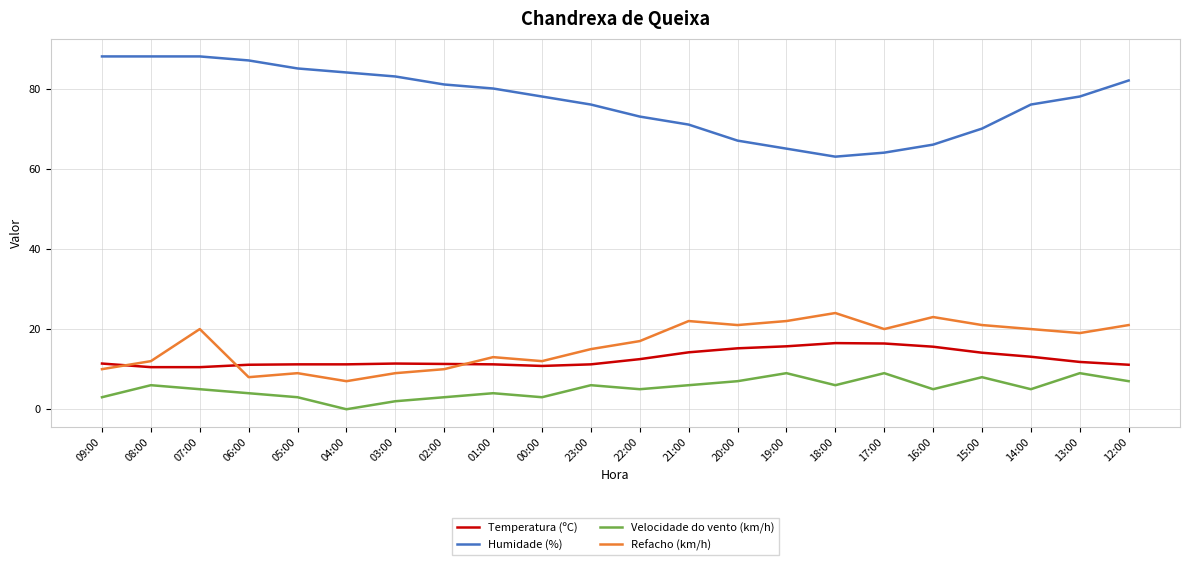

What is the average value of the Humidade (%) series?

77.0